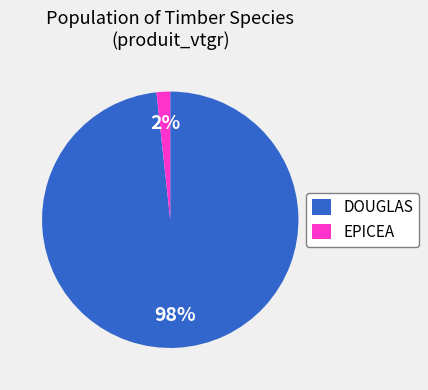

Is the sum of DOUGLAS and EPICEA greater than half?

Yes